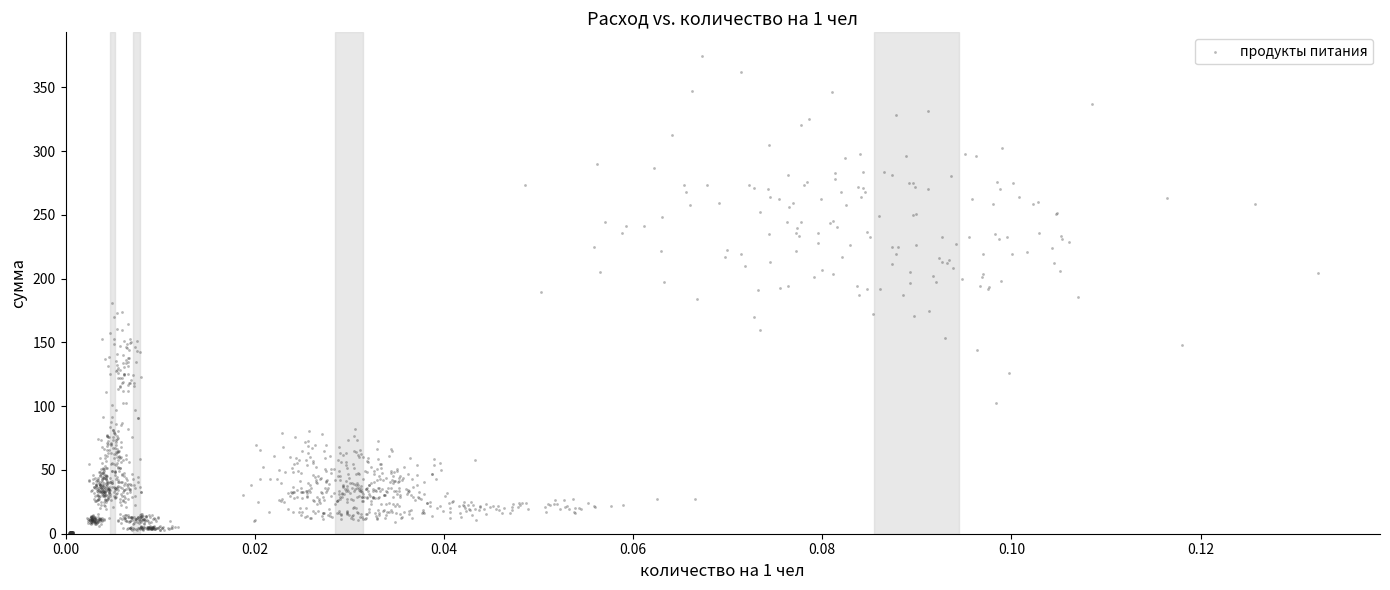

What is the range of Y values (max minus min)?

373.8